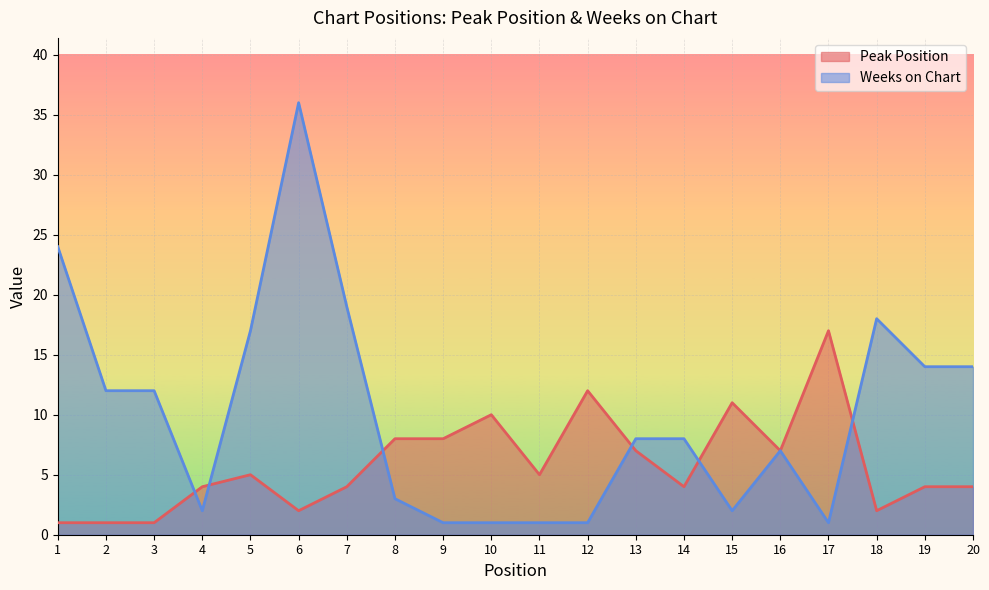

In Peak Position, how many points are higher than both neighbors (excluding endpoints)?

5